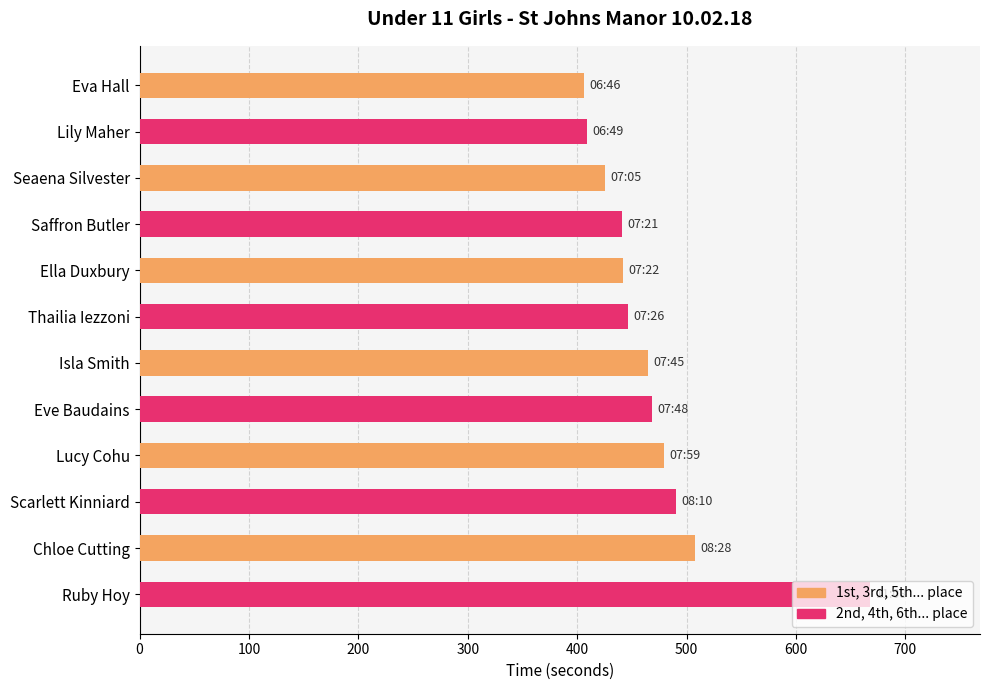

What is the maximum value shown in the chart?

668